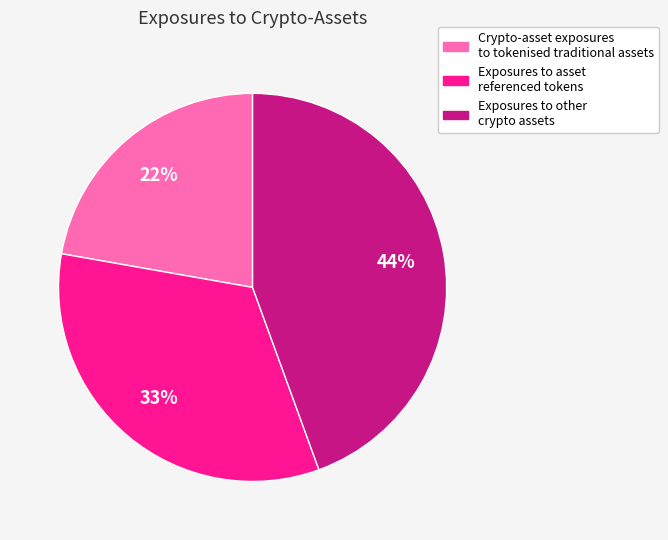

Does Exposures to other crypto assets represent more than half of the total?

No